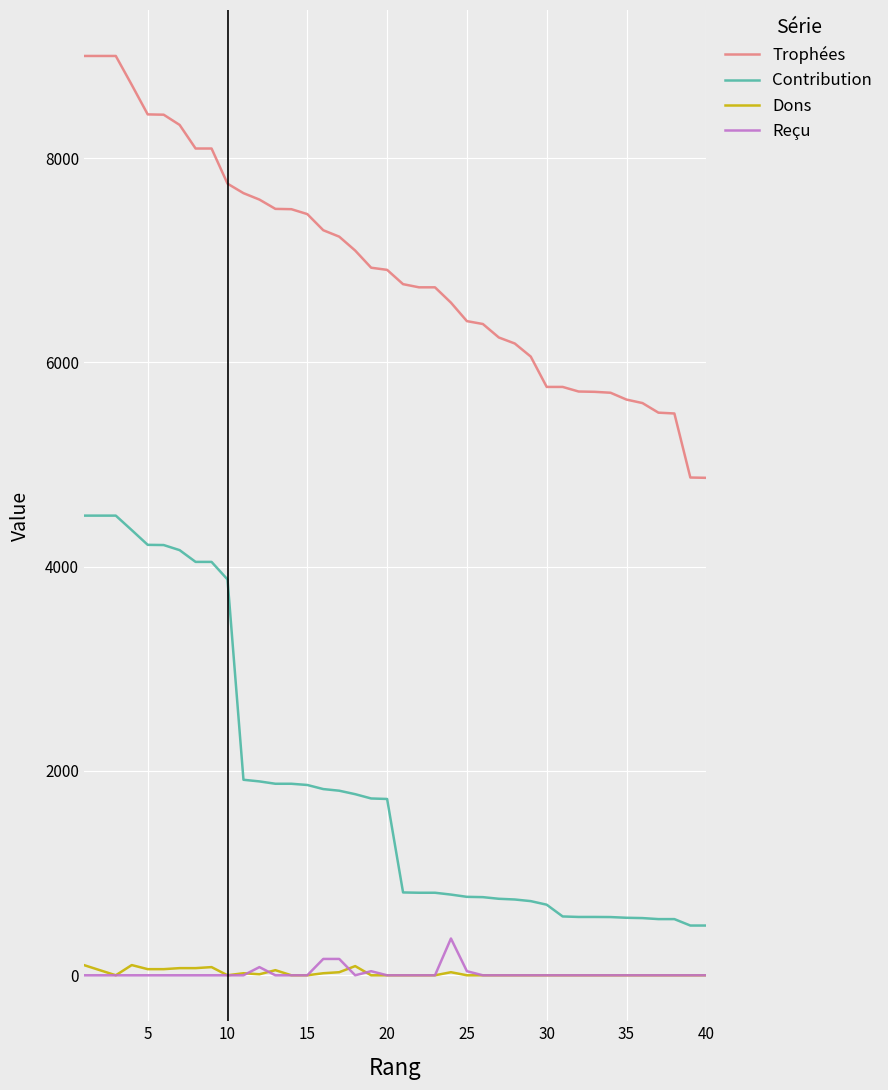

Is this an area chart (filled region under the line)?

No